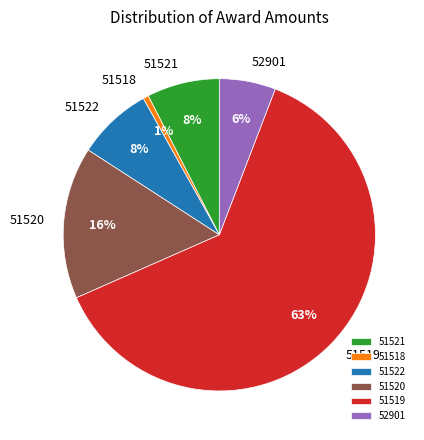

Does 51522 account for over 50% of the chart?

No